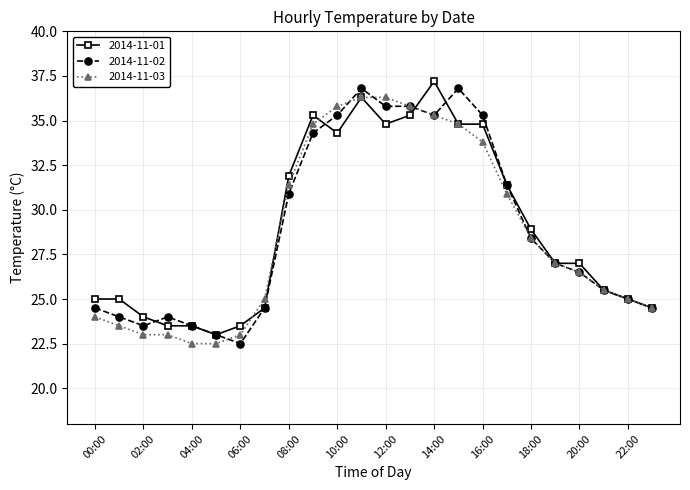

True or false: 2014-11-03 has more than 2 points higher than both neighbors.

False